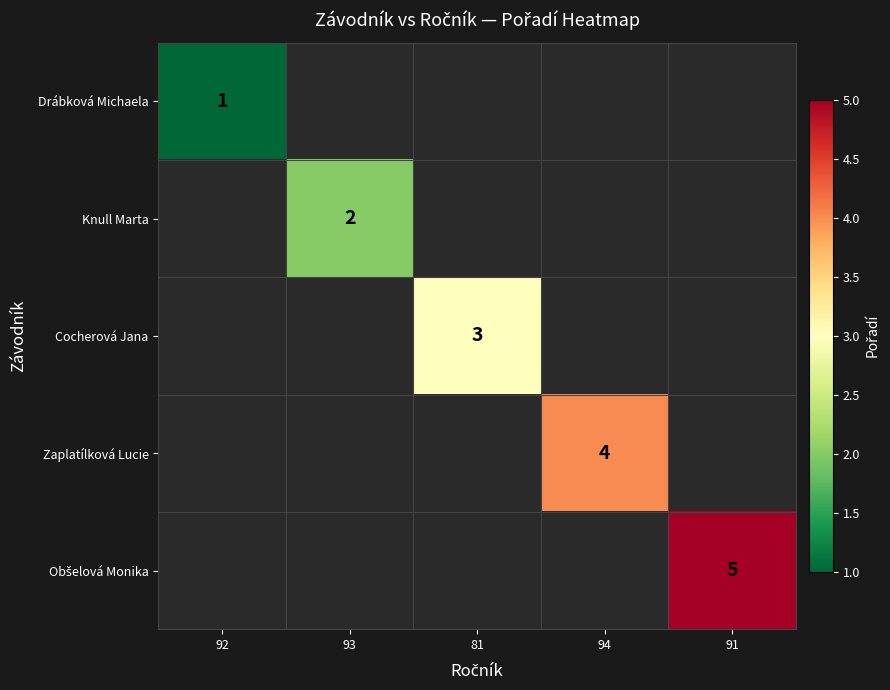

True or false: Knull Marta has a value of 3 at 93.

False